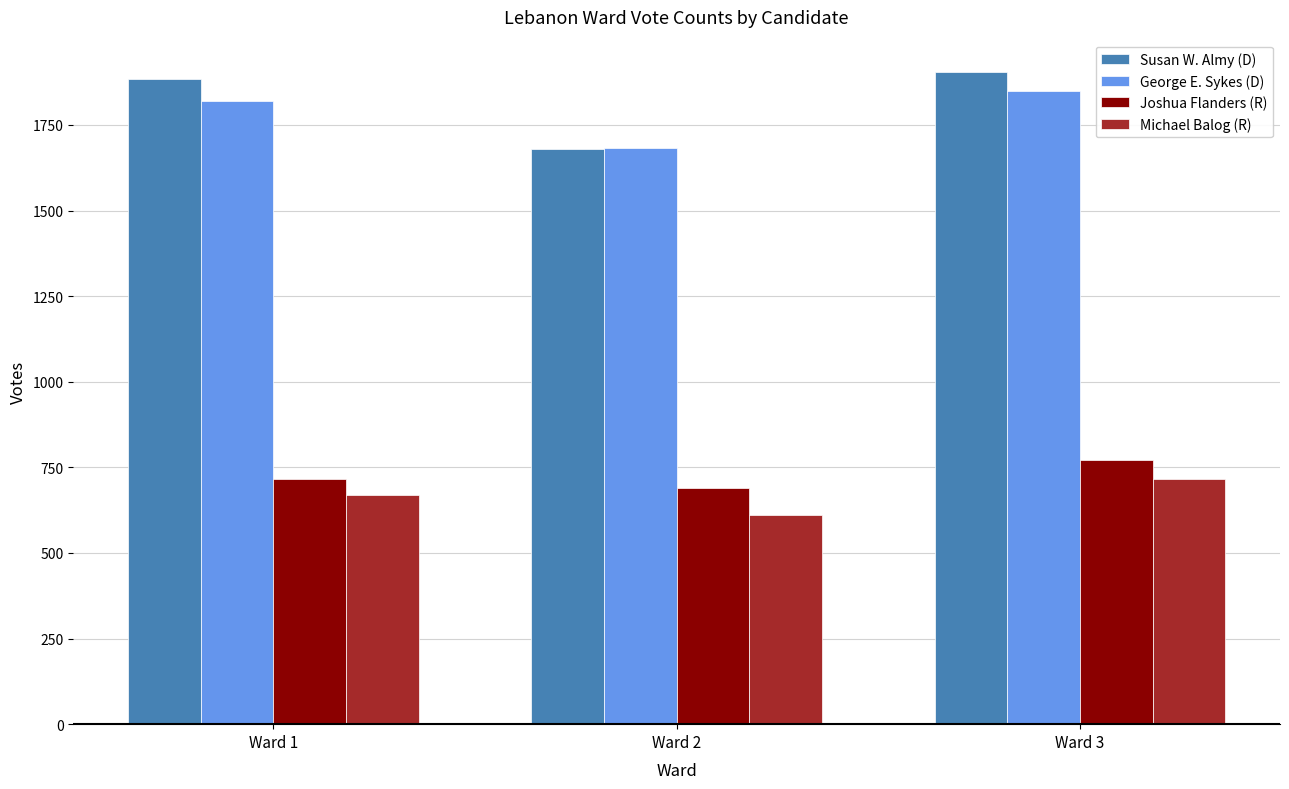

Reading right to left, extract all data points from this chart.

Susan W. Almy (D): 1904	1679	1883
George E. Sykes (D): 1849	1682	1821
Joshua Flanders (R): 771	690	716
Michael Balog (R): 716	612	670